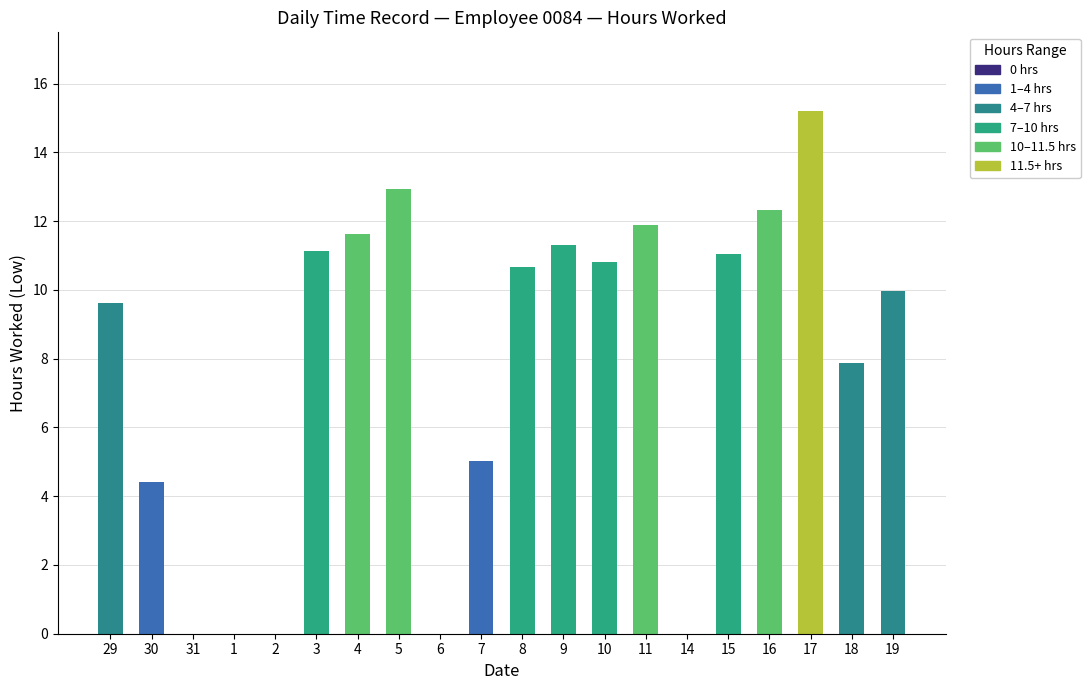

At which category does the chart reach its minimum across all series?

31